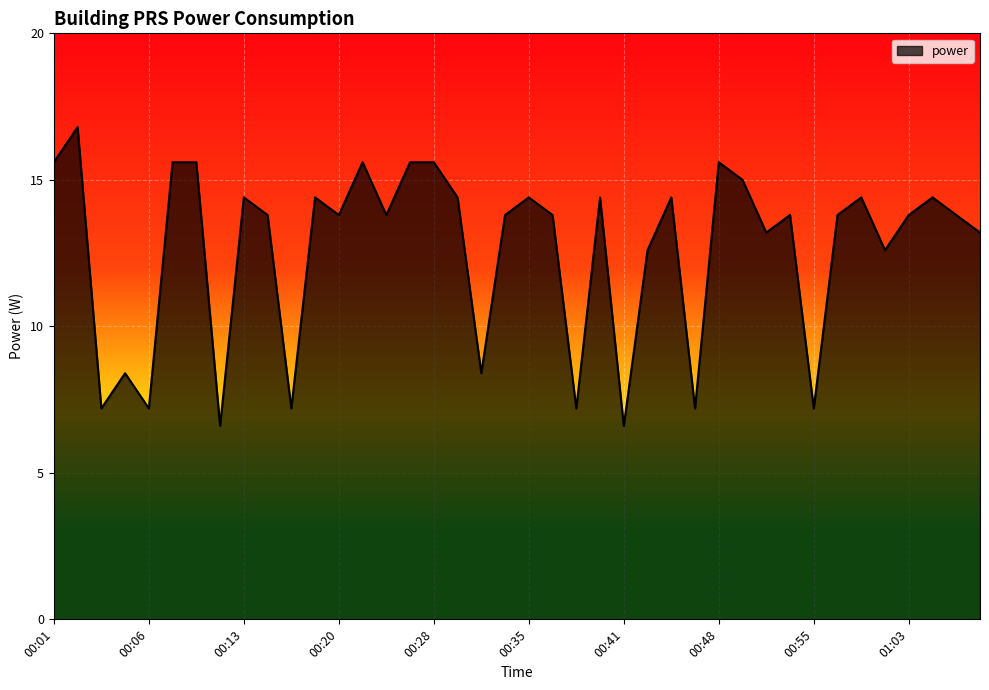

What is the minimum value shown in the chart?

6.6